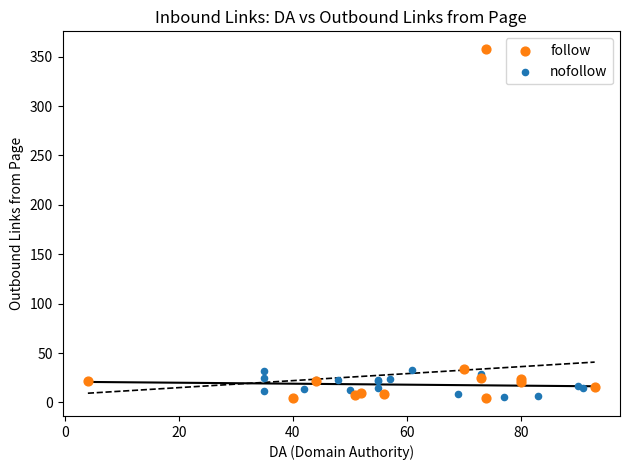

Which series has the widest spread of Y values?

follow